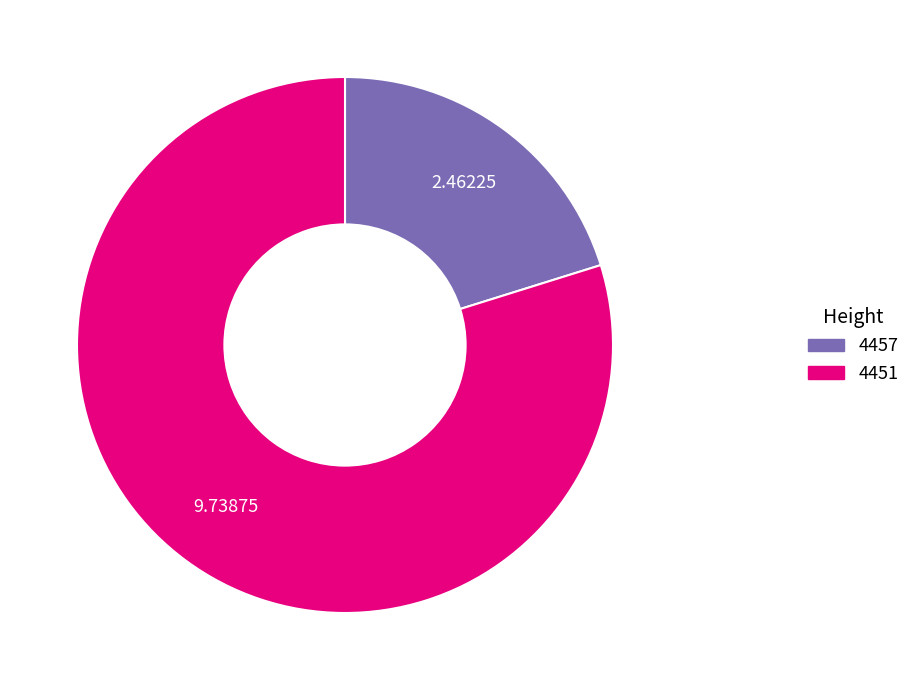

How many slices are in this pie chart?

2